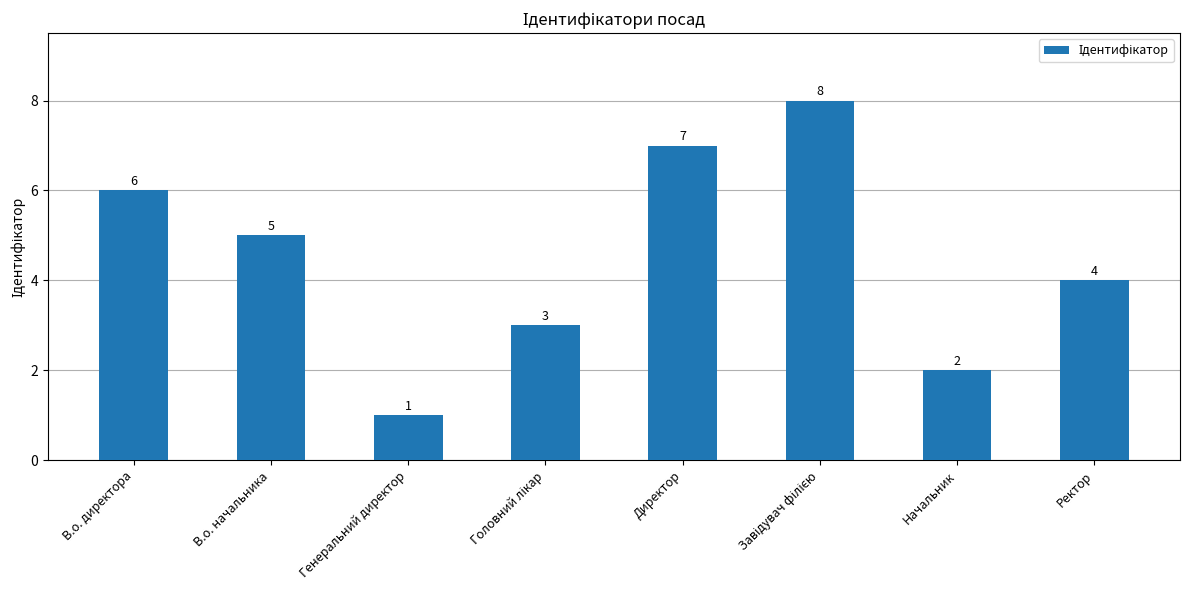

How many values are below 5?

4